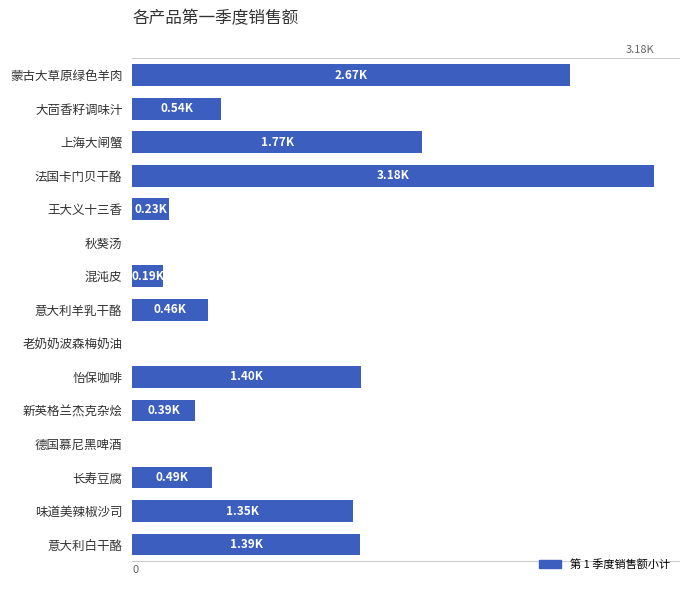

Are the bars horizontal?

Yes